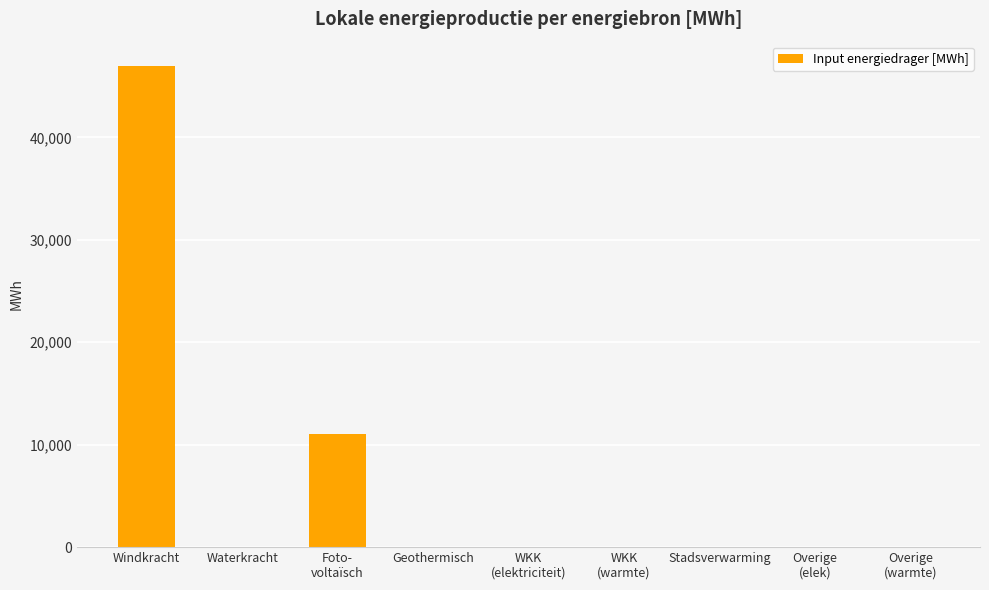

What is the maximum value shown in the chart?

46999.8